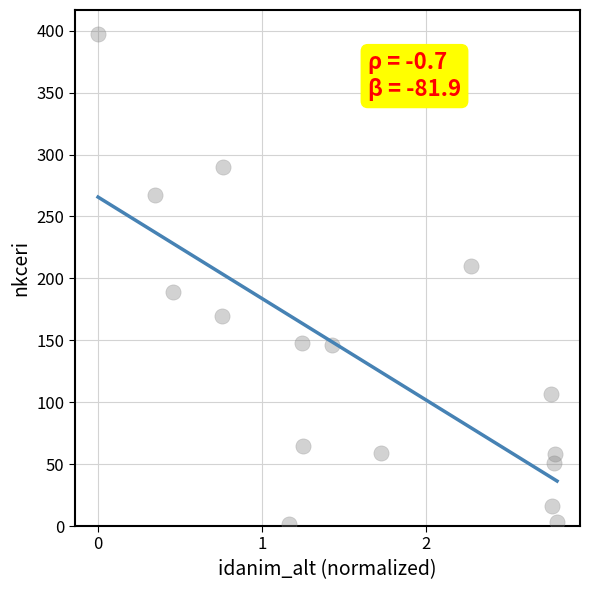

How many points are shown in the scatter plot?

16